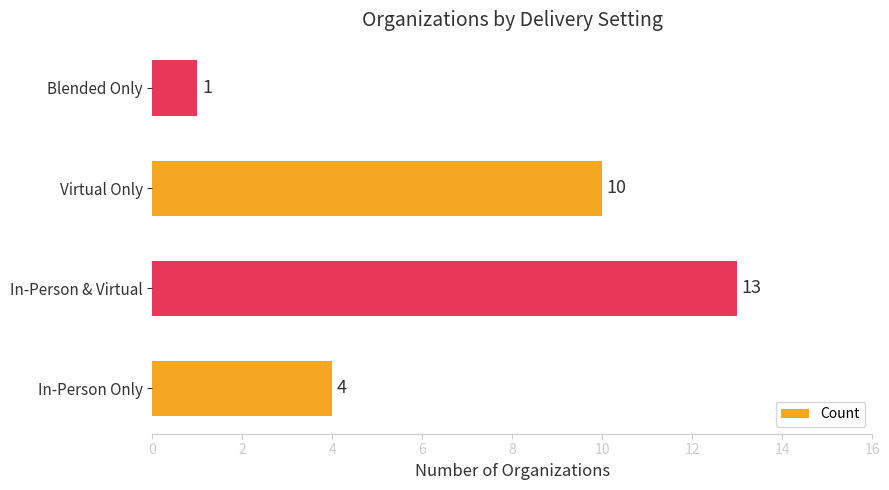

Are the bars horizontal?

Yes